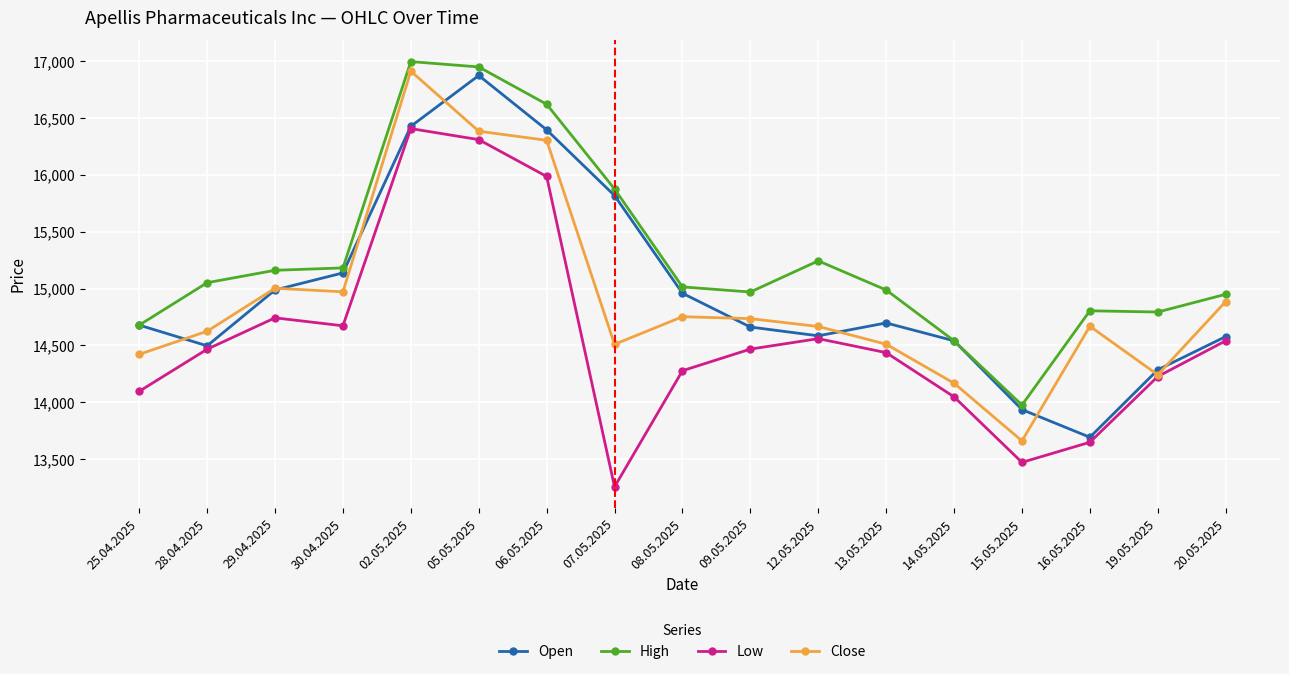

What are all the series names shown in the legend?

Open, High, Low, Close